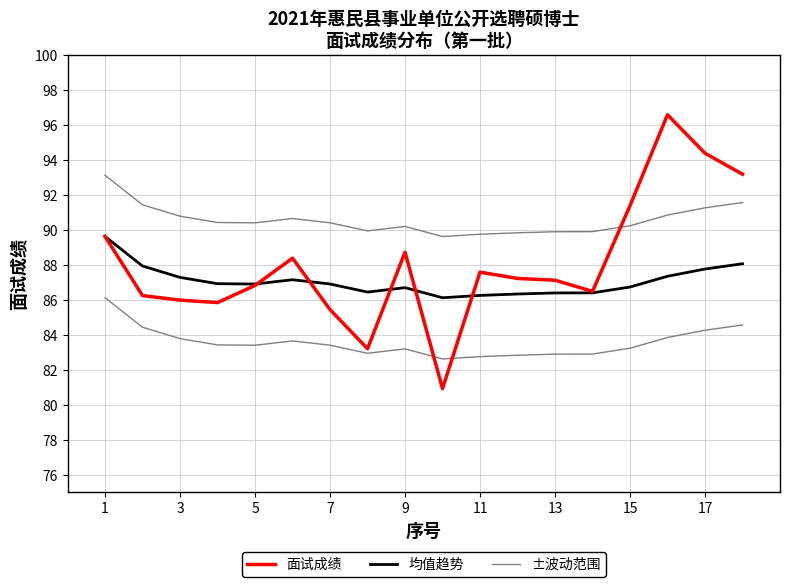

What are all the series names shown in the legend?

面试成绩, 均值趋势, ±波动范围